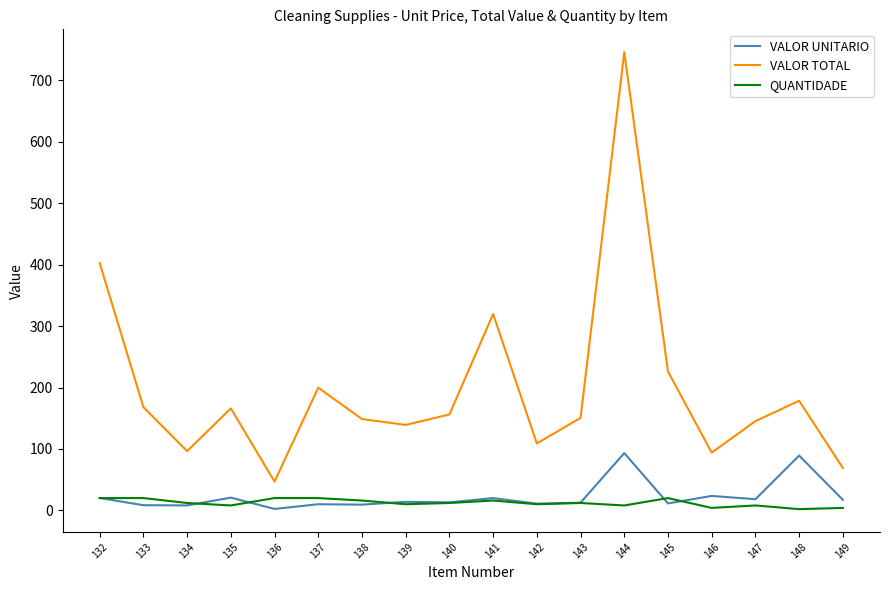

At which category is the sum across all series the highest?

144